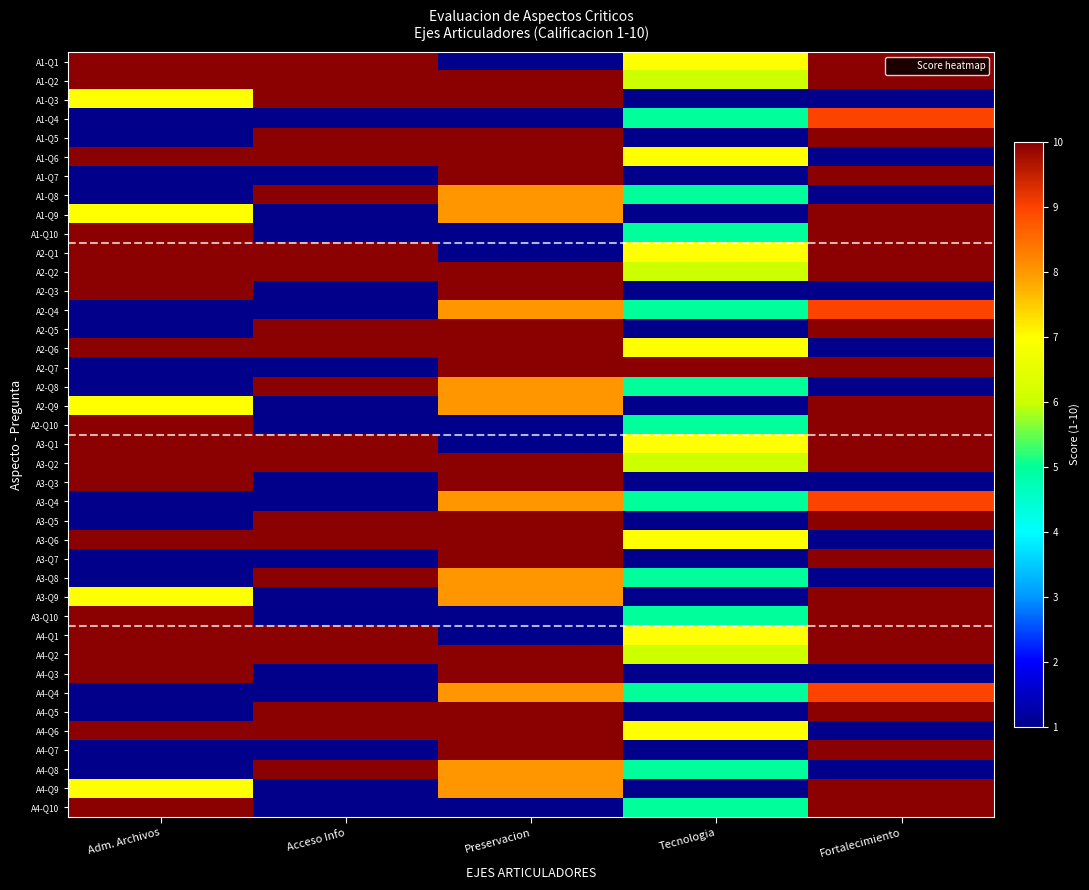

Reading left to right, list all the values displayed in this chart.

A1-Q1: Adm. Archivos=10	Acceso Info=10	Preservacion=1	Tecnologia=7	Fortalecimiento=10
A1-Q2: Adm. Archivos=10	Acceso Info=10	Preservacion=10	Tecnologia=6	Fortalecimiento=10
A1-Q3: Adm. Archivos=7	Acceso Info=10	Preservacion=10	Tecnologia=1	Fortalecimiento=1
A1-Q4: Adm. Archivos=1	Acceso Info=1	Preservacion=1	Tecnologia=5	Fortalecimiento=9
A1-Q5: Adm. Archivos=1	Acceso Info=10	Preservacion=10	Tecnologia=1	Fortalecimiento=10
A1-Q6: Adm. Archivos=10	Acceso Info=10	Preservacion=10	Tecnologia=7	Fortalecimiento=1
A1-Q7: Adm. Archivos=1	Acceso Info=1	Preservacion=10	Tecnologia=1	Fortalecimiento=10
A1-Q8: Adm. Archivos=1	Acceso Info=10	Preservacion=8	Tecnologia=5	Fortalecimiento=1
A1-Q9: Adm. Archivos=7	Acceso Info=1	Preservacion=8	Tecnologia=1	Fortalecimiento=10
A1-Q10: Adm. Archivos=10	Acceso Info=1	Preservacion=1	Tecnologia=5	Fortalecimiento=10
A2-Q1: Adm. Archivos=10	Acceso Info=10	Preservacion=1	Tecnologia=7	Fortalecimiento=10
A2-Q2: Adm. Archivos=10	Acceso Info=10	Preservacion=10	Tecnologia=6	Fortalecimiento=10
A2-Q3: Adm. Archivos=10	Acceso Info=1	Preservacion=10	Tecnologia=1	Fortalecimiento=1
A2-Q4: Adm. Archivos=1	Acceso Info=1	Preservacion=8	Tecnologia=5	Fortalecimiento=9
A2-Q5: Adm. Archivos=1	Acceso Info=10	Preservacion=10	Tecnologia=1	Fortalecimiento=10
A2-Q6: Adm. Archivos=10	Acceso Info=10	Preservacion=10	Tecnologia=7	Fortalecimiento=1
A2-Q7: Adm. Archivos=1	Acceso Info=1	Preservacion=10	Tecnologia=10	Fortalecimiento=10
A2-Q8: Adm. Archivos=1	Acceso Info=10	Preservacion=8	Tecnologia=5	Fortalecimiento=1
A2-Q9: Adm. Archivos=7	Acceso Info=1	Preservacion=8	Tecnologia=1	Fortalecimiento=10
A2-Q10: Adm. Archivos=10	Acceso Info=1	Preservacion=1	Tecnologia=5	Fortalecimiento=10
A3-Q1: Adm. Archivos=10	Acceso Info=10	Preservacion=1	Tecnologia=7	Fortalecimiento=10
A3-Q2: Adm. Archivos=10	Acceso Info=10	Preservacion=10	Tecnologia=6	Fortalecimiento=10
A3-Q3: Adm. Archivos=10	Acceso Info=1	Preservacion=10	Tecnologia=1	Fortalecimiento=1
A3-Q4: Adm. Archivos=1	Acceso Info=1	Preservacion=8	Tecnologia=5	Fortalecimiento=9
A3-Q5: Adm. Archivos=1	Acceso Info=10	Preservacion=10	Tecnologia=1	Fortalecimiento=10
A3-Q6: Adm. Archivos=10	Acceso Info=10	Preservacion=10	Tecnologia=7	Fortalecimiento=1
A3-Q7: Adm. Archivos=1	Acceso Info=1	Preservacion=10	Tecnologia=1	Fortalecimiento=10
A3-Q8: Adm. Archivos=1	Acceso Info=10	Preservacion=8	Tecnologia=5	Fortalecimiento=1
A3-Q9: Adm. Archivos=7	Acceso Info=1	Preservacion=8	Tecnologia=1	Fortalecimiento=10
A3-Q10: Adm. Archivos=10	Acceso Info=1	Preservacion=1	Tecnologia=5	Fortalecimiento=10
A4-Q1: Adm. Archivos=10	Acceso Info=10	Preservacion=1	Tecnologia=7	Fortalecimiento=10
A4-Q2: Adm. Archivos=10	Acceso Info=10	Preservacion=10	Tecnologia=6	Fortalecimiento=10
A4-Q3: Adm. Archivos=10	Acceso Info=1	Preservacion=10	Tecnologia=1	Fortalecimiento=1
A4-Q4: Adm. Archivos=1	Acceso Info=1	Preservacion=8	Tecnologia=5	Fortalecimiento=9
A4-Q5: Adm. Archivos=1	Acceso Info=10	Preservacion=10	Tecnologia=1	Fortalecimiento=10
A4-Q6: Adm. Archivos=10	Acceso Info=10	Preservacion=10	Tecnologia=7	Fortalecimiento=1
A4-Q7: Adm. Archivos=1	Acceso Info=1	Preservacion=10	Tecnologia=1	Fortalecimiento=10
A4-Q8: Adm. Archivos=1	Acceso Info=10	Preservacion=8	Tecnologia=5	Fortalecimiento=1
A4-Q9: Adm. Archivos=7	Acceso Info=1	Preservacion=8	Tecnologia=1	Fortalecimiento=10
A4-Q10: Adm. Archivos=10	Acceso Info=1	Preservacion=1	Tecnologia=5	Fortalecimiento=10